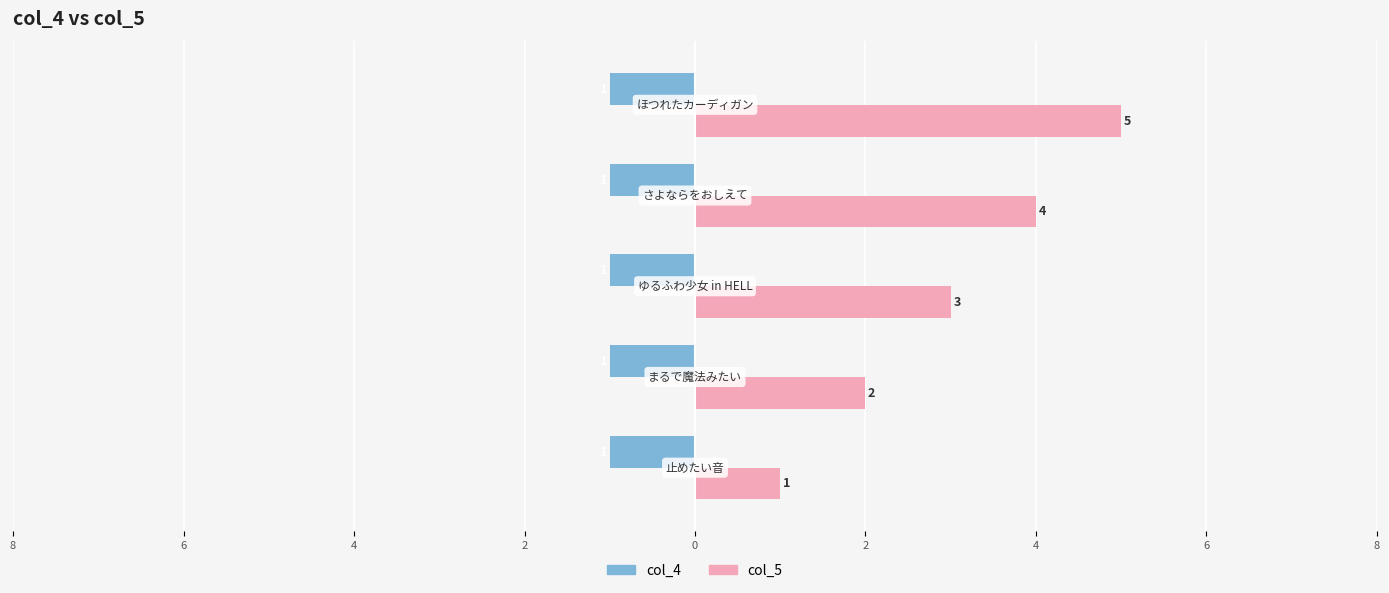

What are all the series names shown in the legend?

col_4, col_5